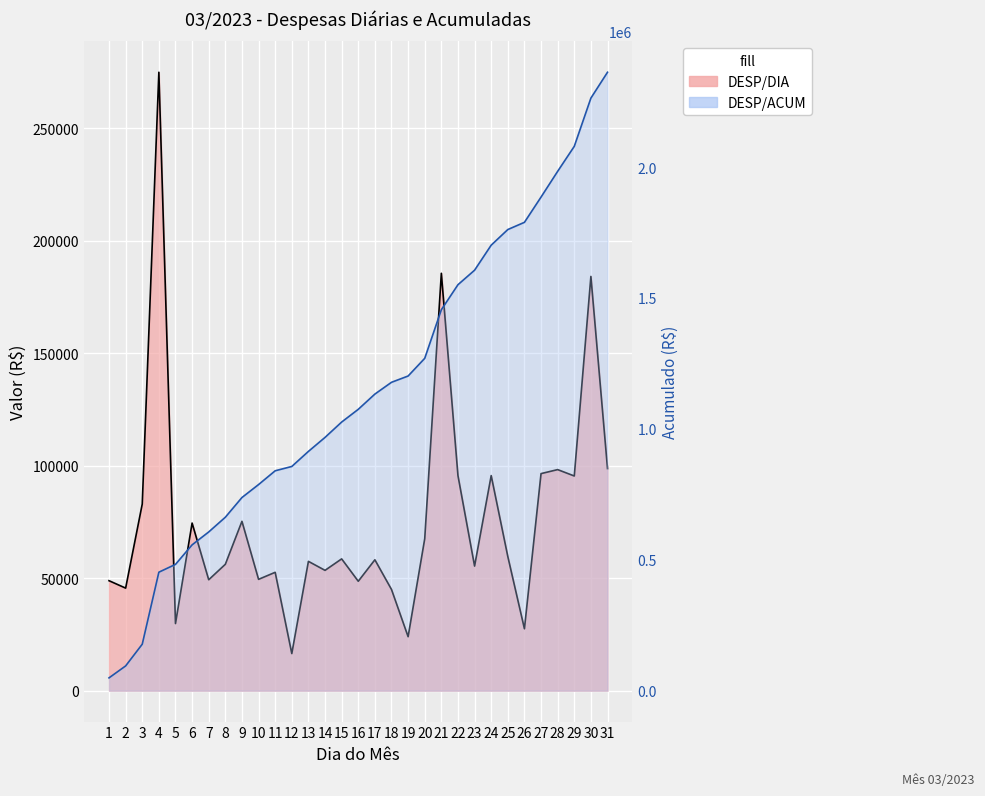

What is the lowest value of the DESP/ACUM series?

48900